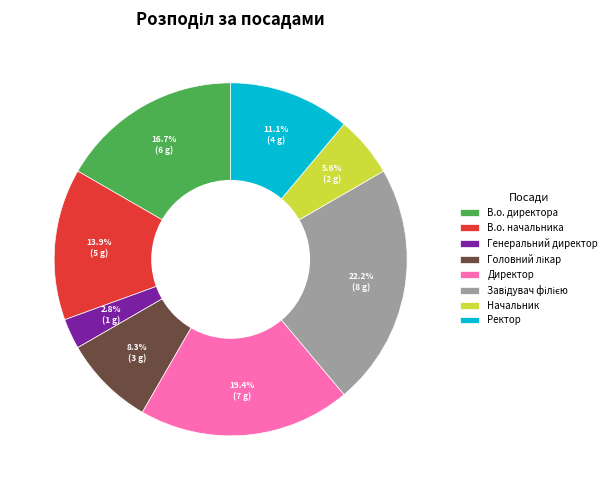

Which has a higher value, В.о. директора or В.о. начальника?

В.о. директора